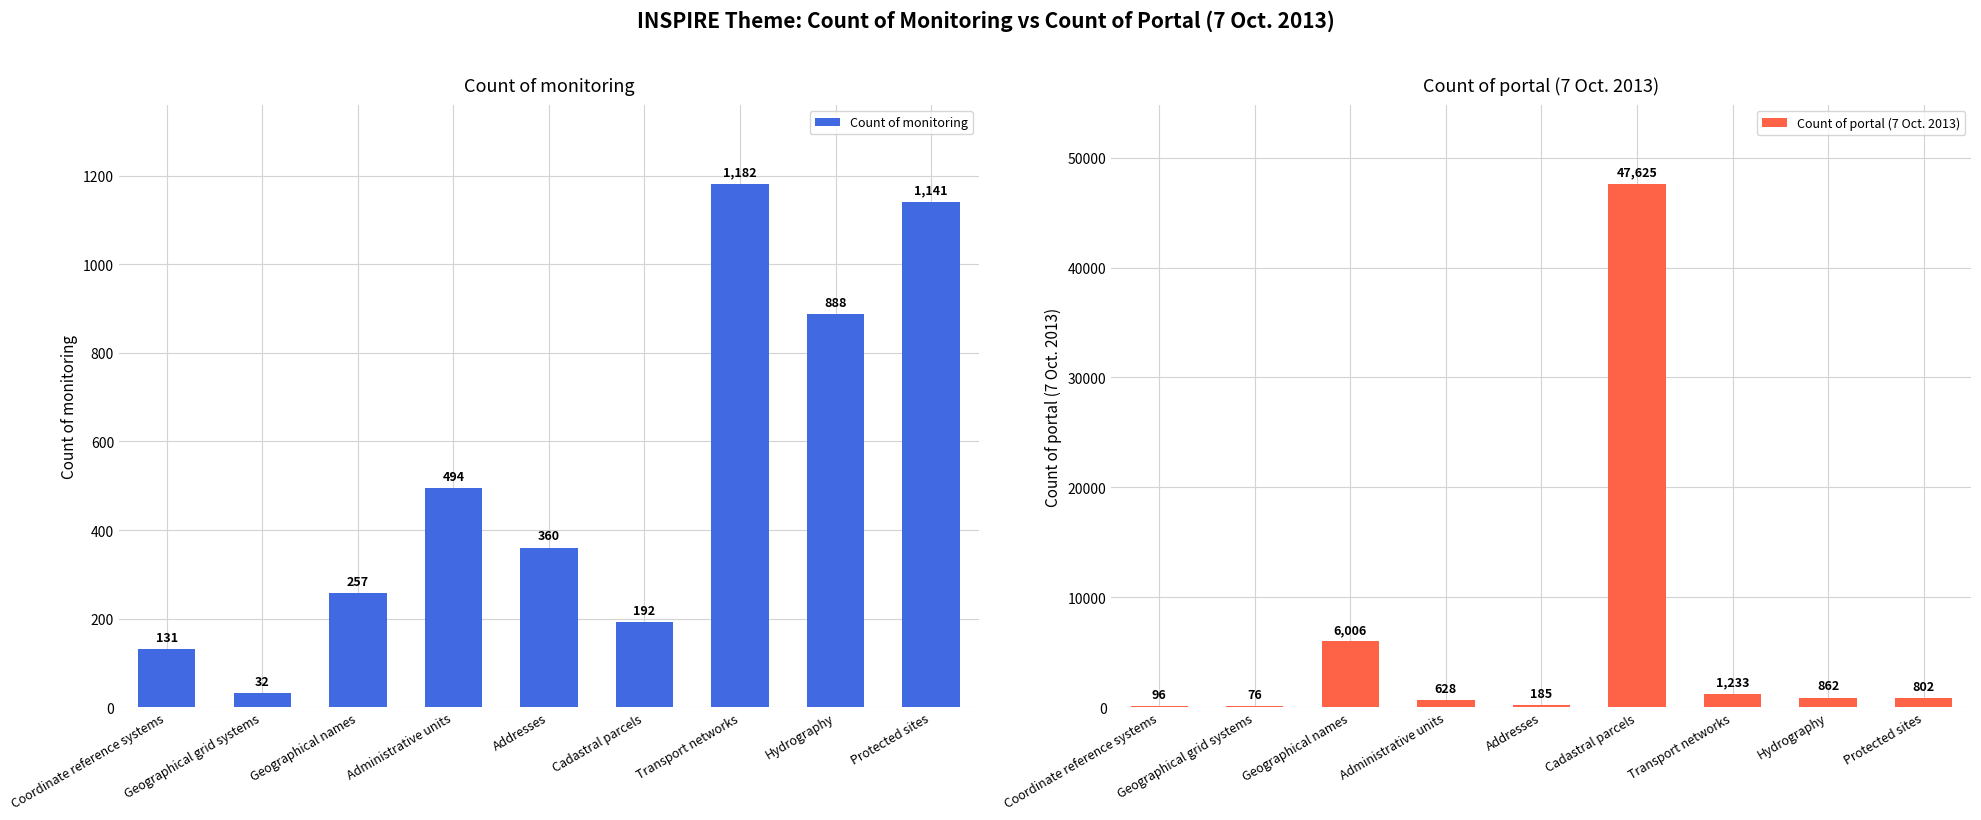

What are all the series names shown in the legend?

Count of monitoring, Count of portal (7 Oct. 2013)